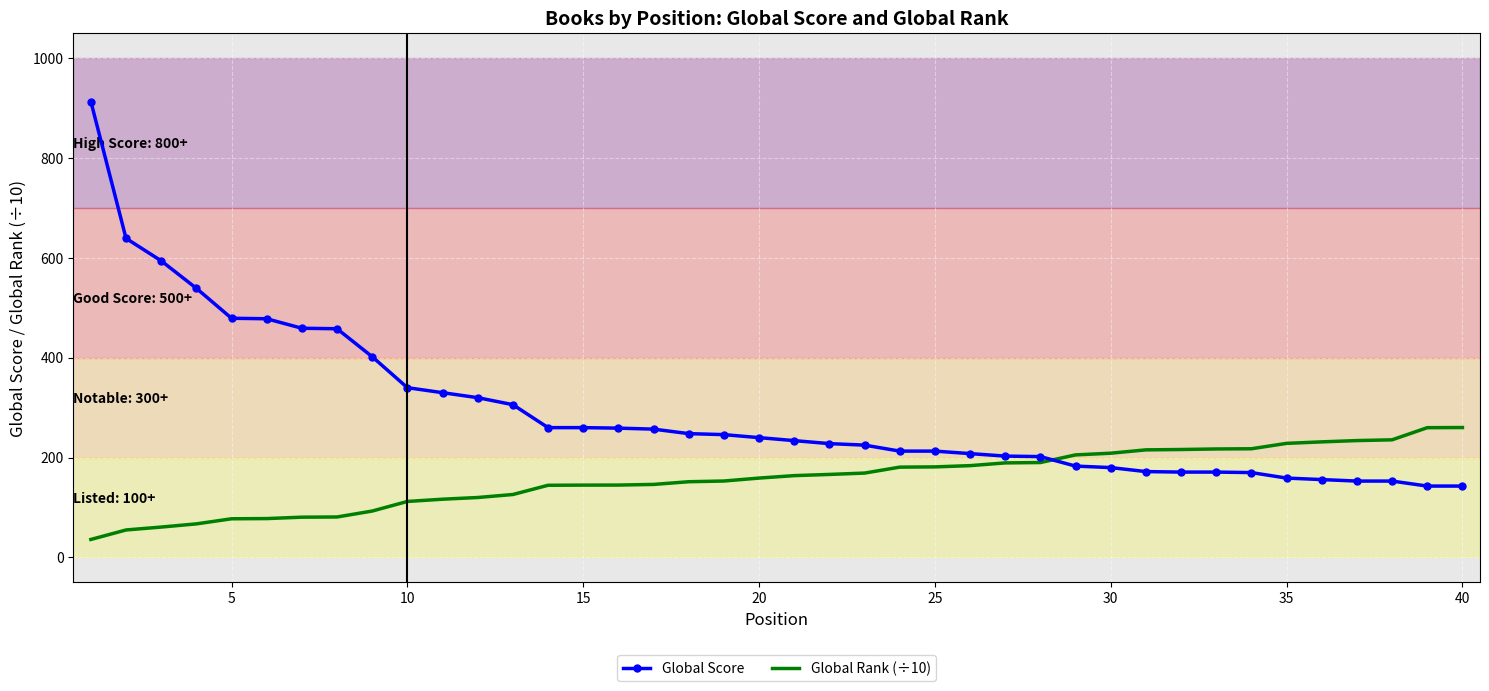

Rank the series by their maximum value, from highest to lowest.

Global Score, Global Rank (÷10)